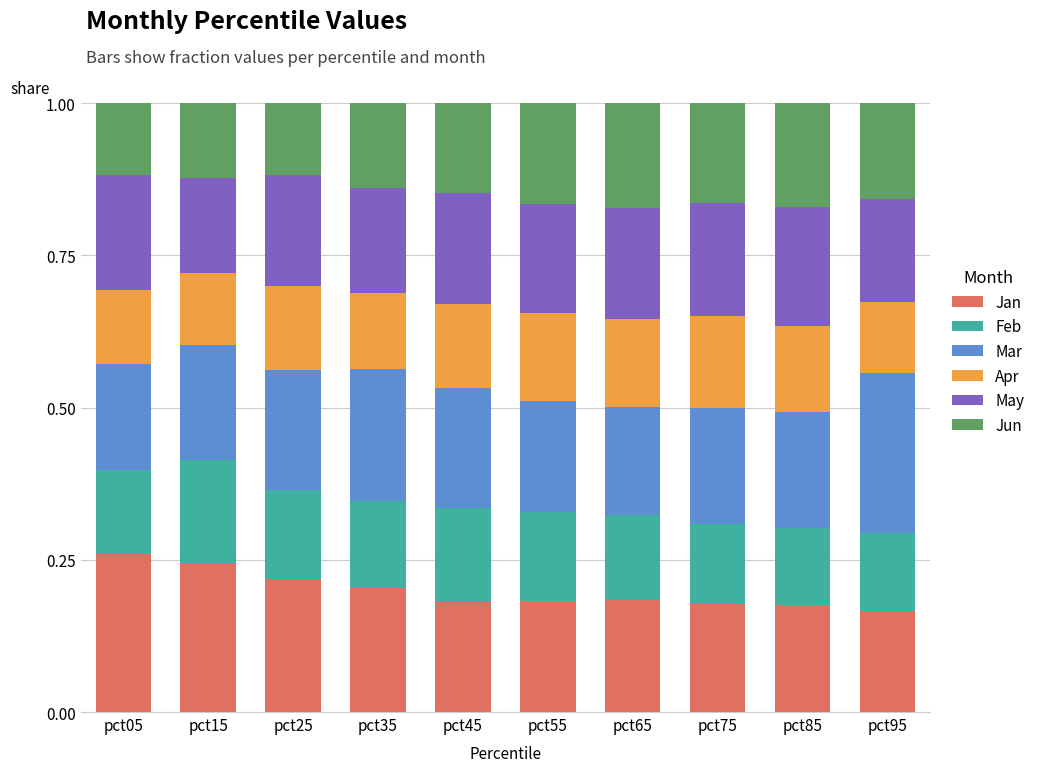

What is the total value across all series at pct55?

1.0